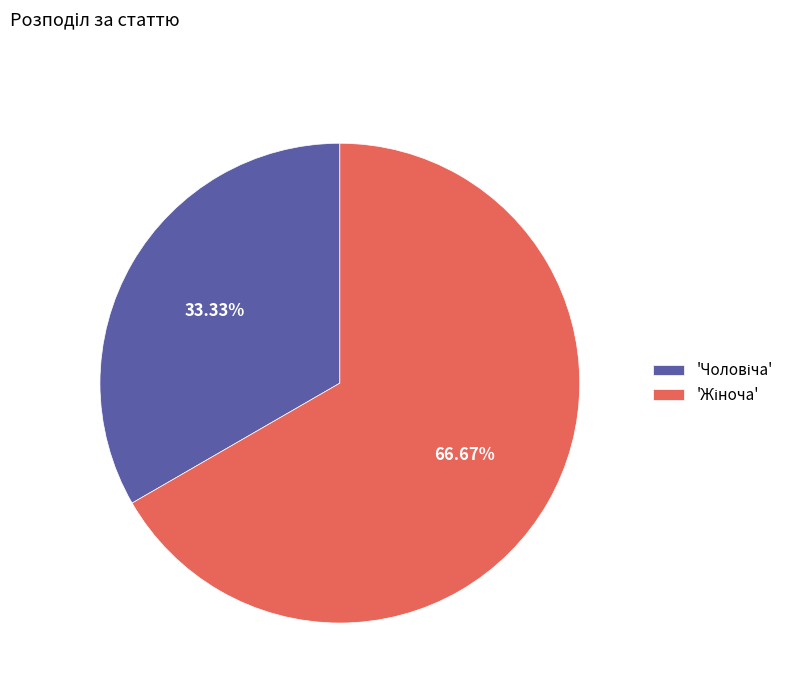

Count the number of slices in the pie.

2